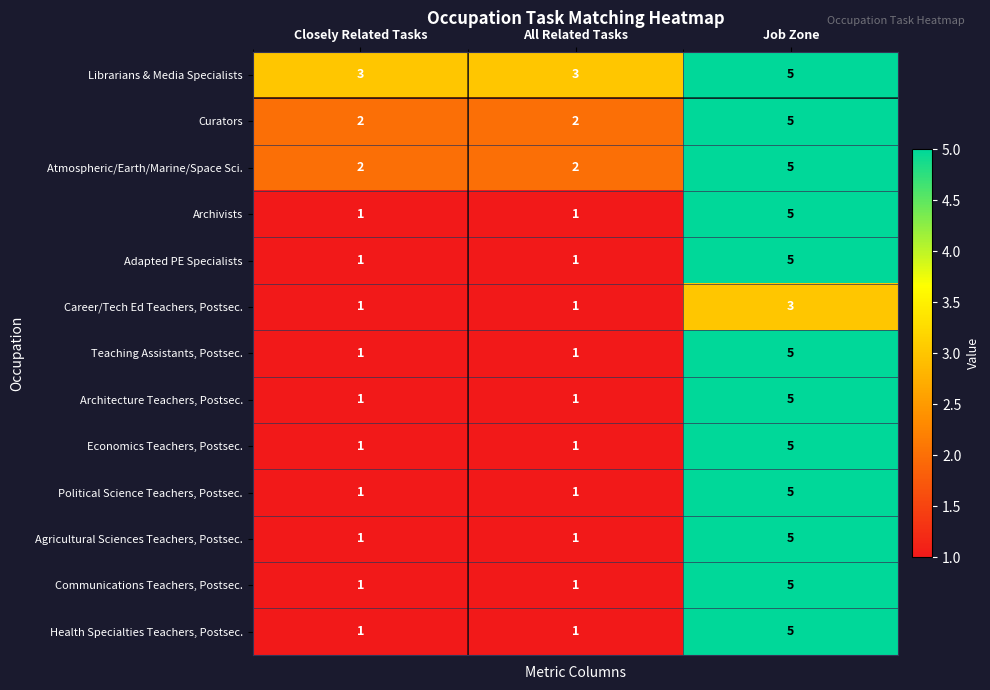

What is the difference between the highest and lowest values at Closely Related Tasks?

2